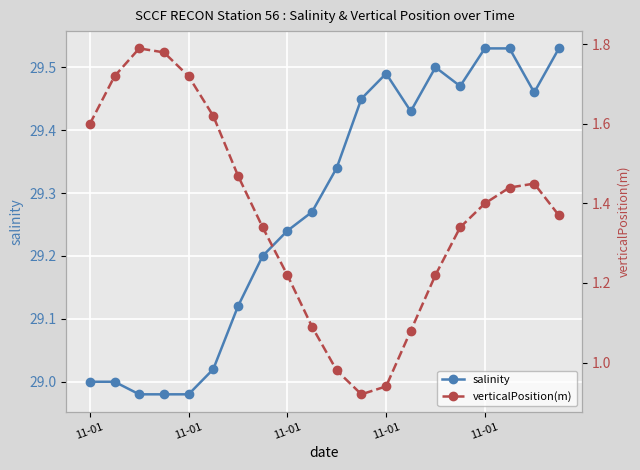

Which category has the highest value in the verticalPosition(m) series?

11-01